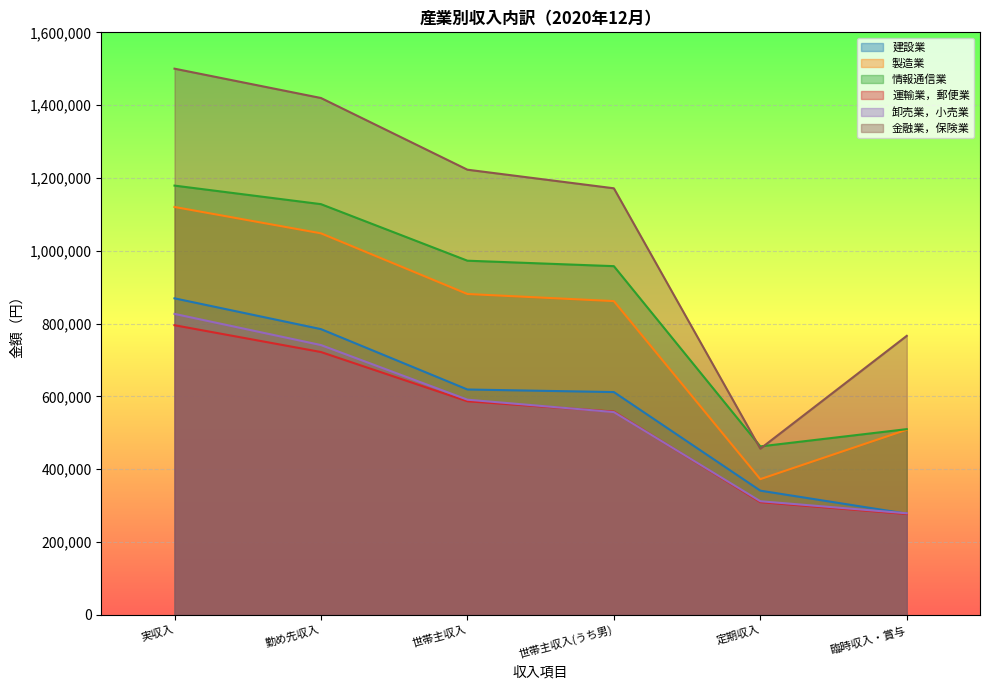

Between 実収入 and 世帯主収入(うち男), which series saw the biggest shift?

金融業，保険業